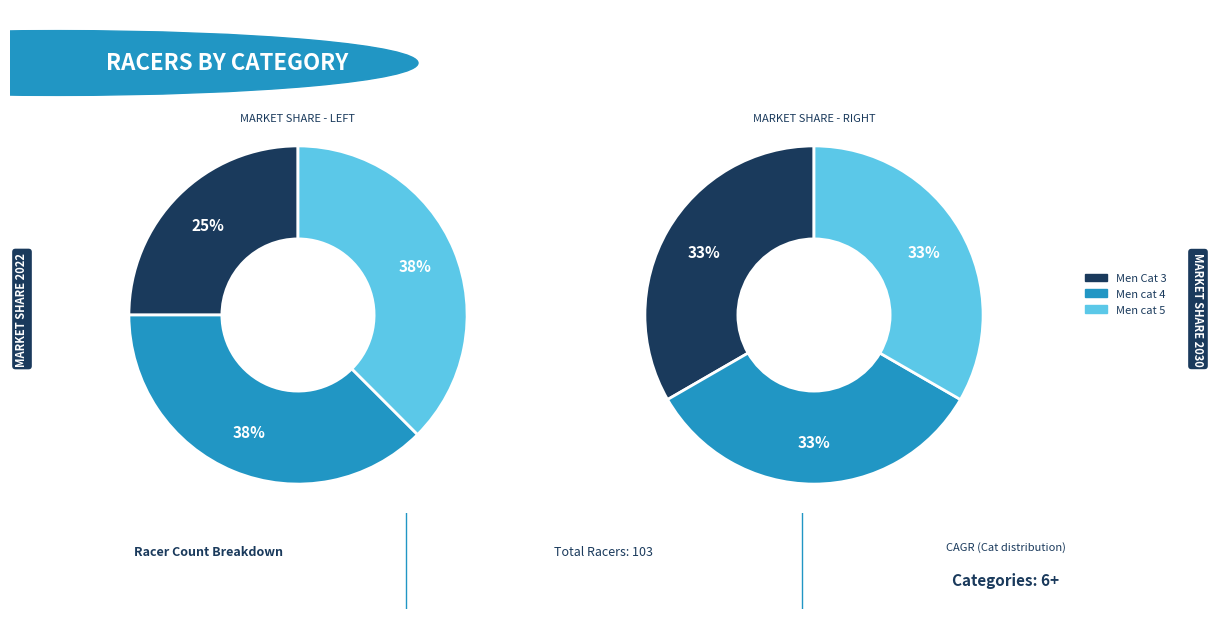

The Women cat 5 slice represents 27% of the pie. True or false?

False